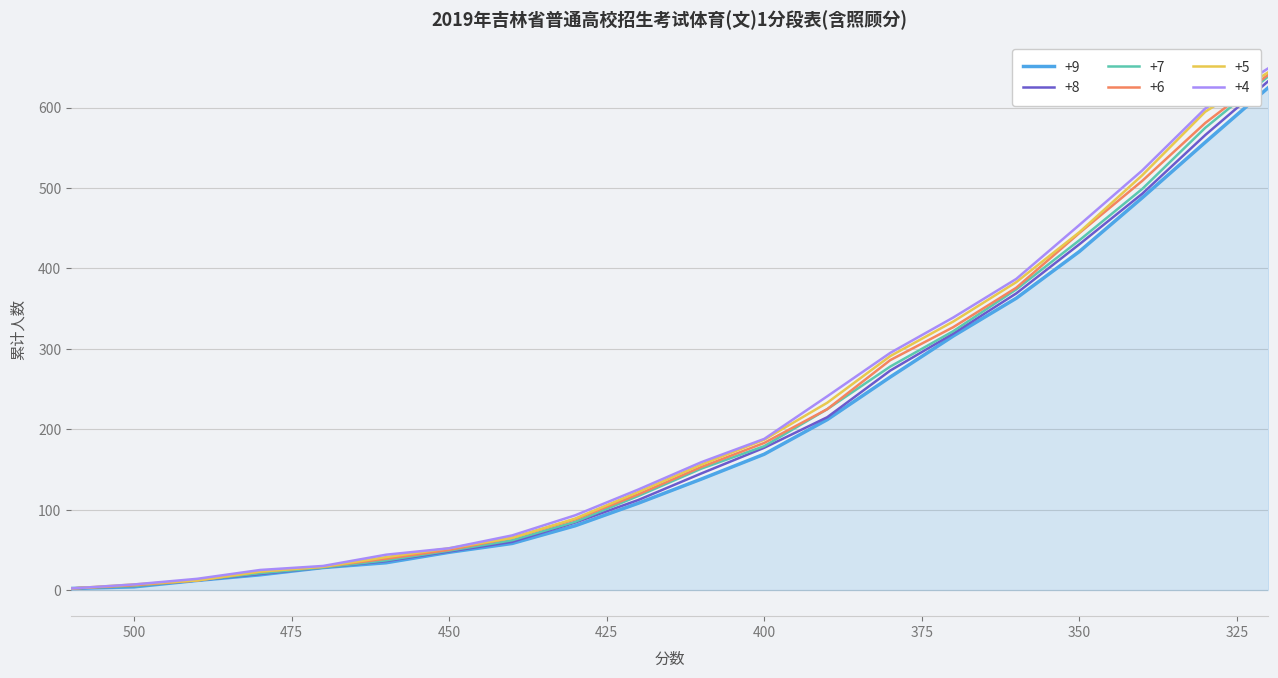

The +5 series shows 247 at 400. True or false?

False